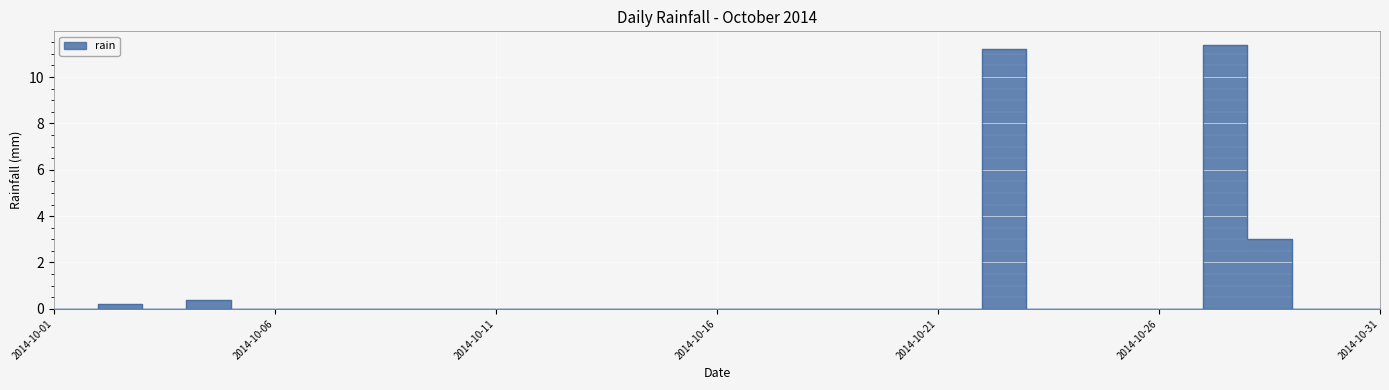

Between 2014-10-08 and 2014-10-04, which is larger?

2014-10-08